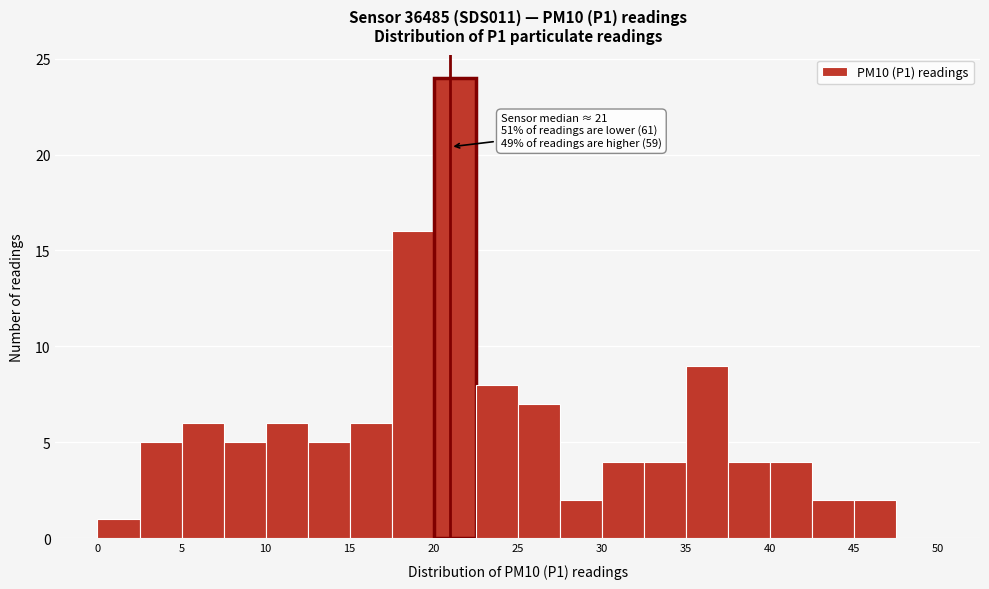

Over which range of the x-axis is the bar tallest?

20.0 to 22.5